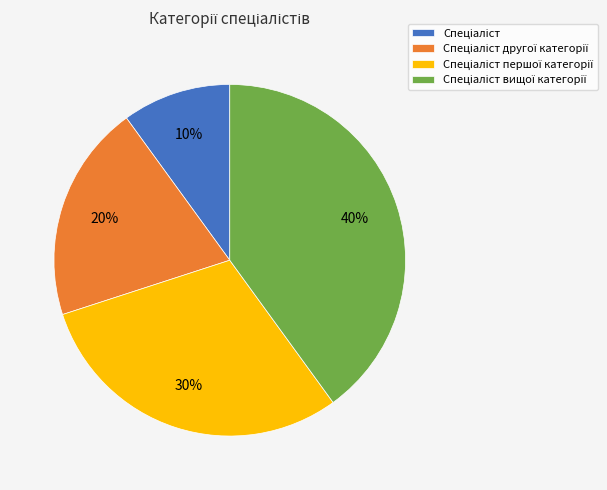

Is there a majority slice in this chart?

No